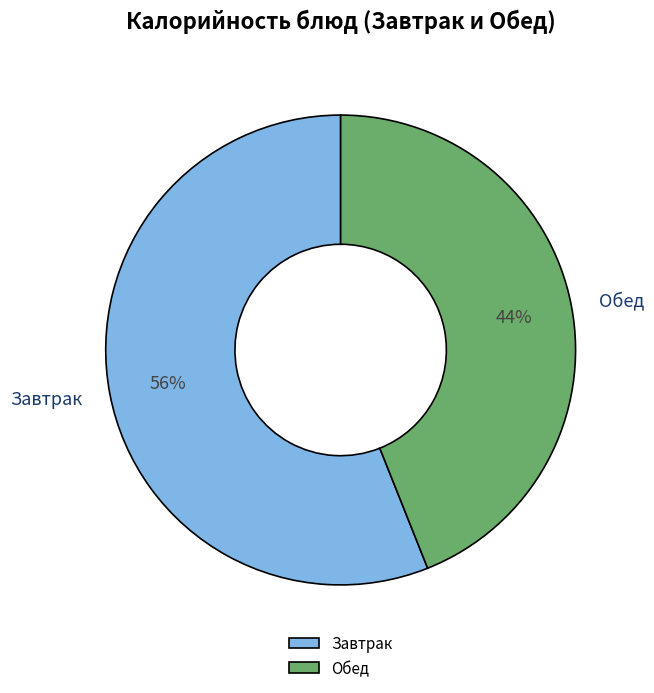

To the nearest percent, what is the combined percentage of Обед and Завтрак?

100%